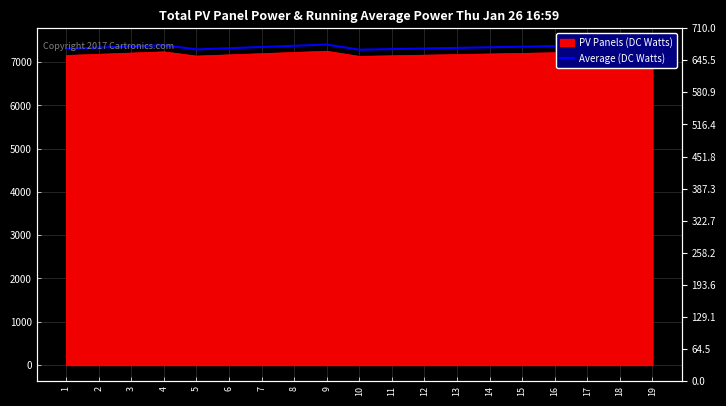

What is the greatest value displayed?

7415